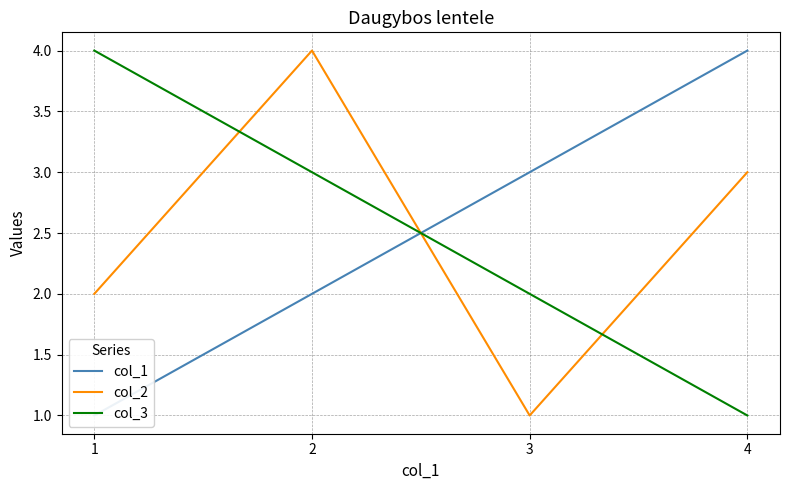

What is the average value of the col_3 series?

2